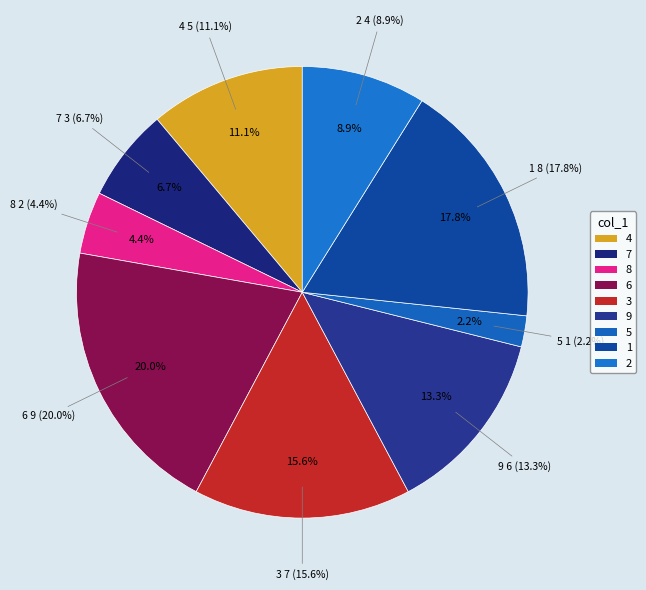

What percentage is NOT represented by 6?

80.0%